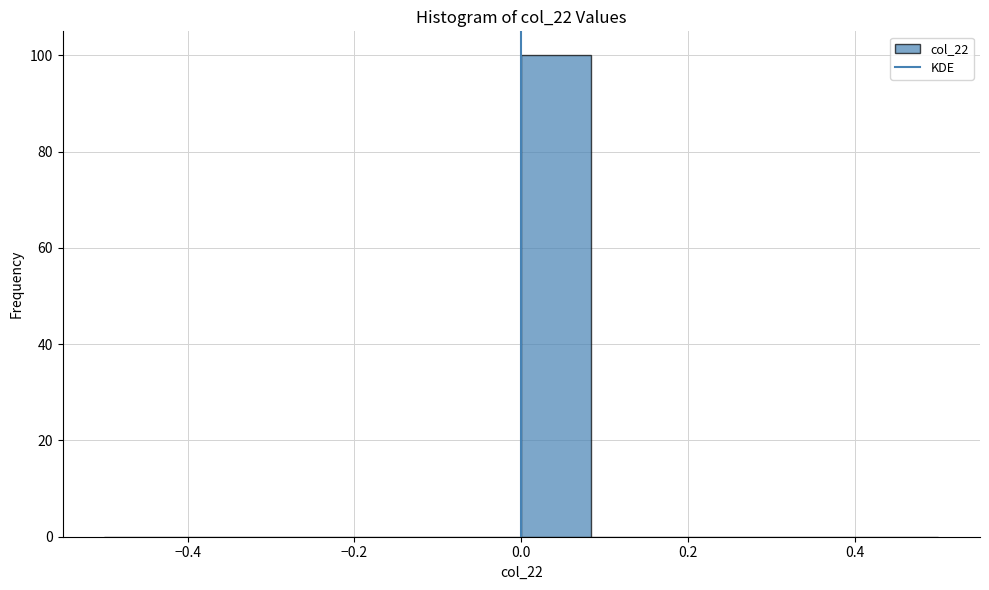

Reading left to right, transcribe this chart: for each bar, give the range it covers on the x-axis and its height. Neither the bar edges nor the heights are printed on the chart, so give them approximately, as read against the axes.

-0.50 to -0.42: 0
-0.42 to -0.34: 0
-0.34 to -0.24: 0
-0.24 to -0.16: 0
-0.16 to -0.08: 0
-0.08 to 0.00: 0
0.00 to 0.08: 100
0.08 to 0.16: 0
0.16 to 0.26: 0
0.26 to 0.34: 0
0.34 to 0.42: 0
0.42 to 0.50: 0